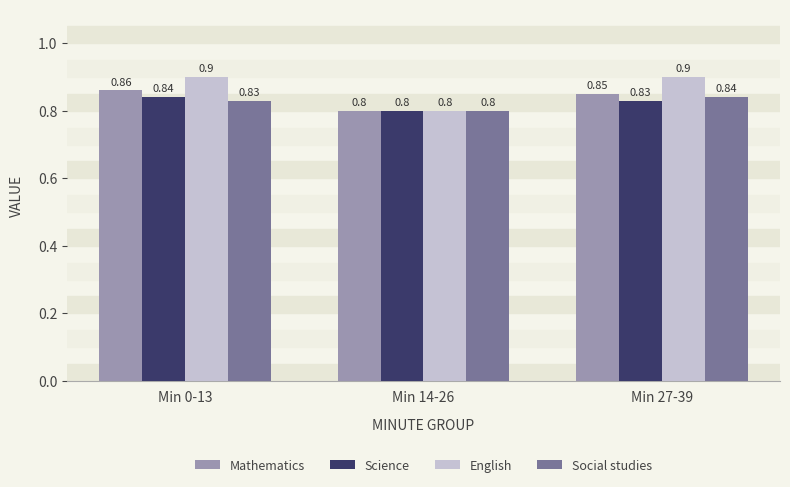

Which series has the largest range (max minus min)?

English